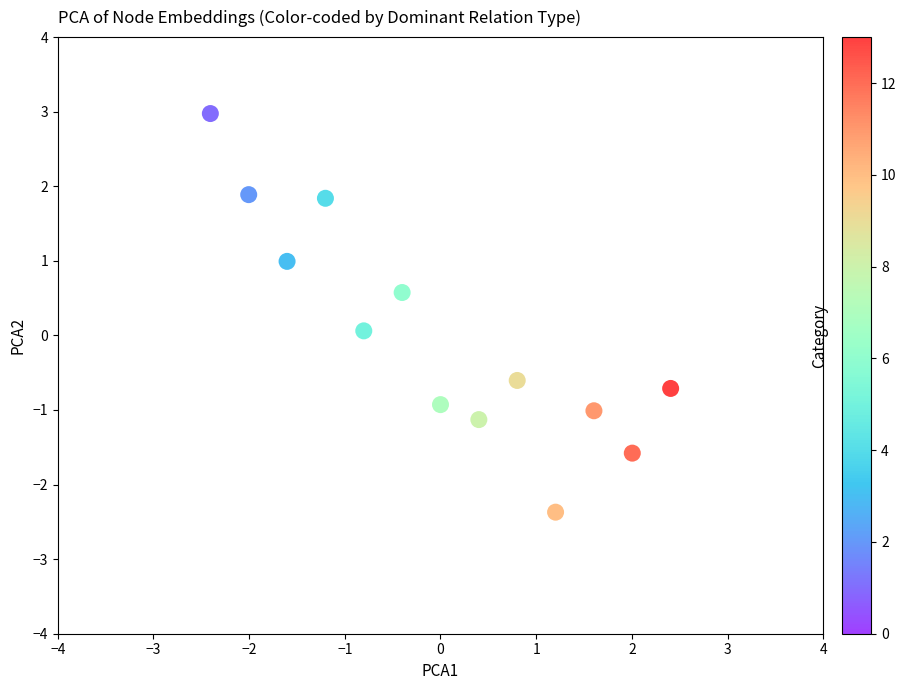

What is the range of Y values (max minus min)?

5.3